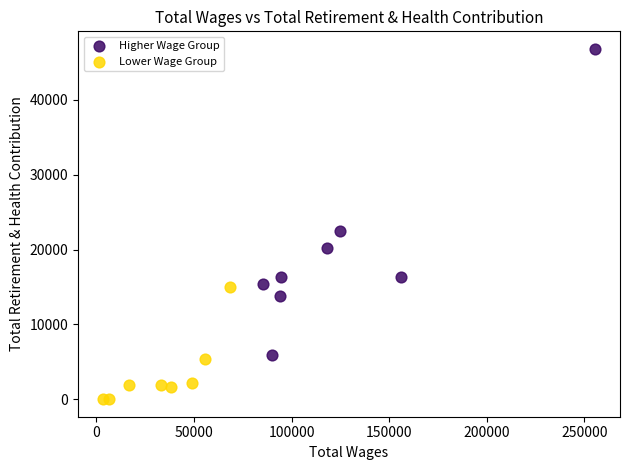

Which series reaches the maximum Y coordinate?

Higher Wage Group